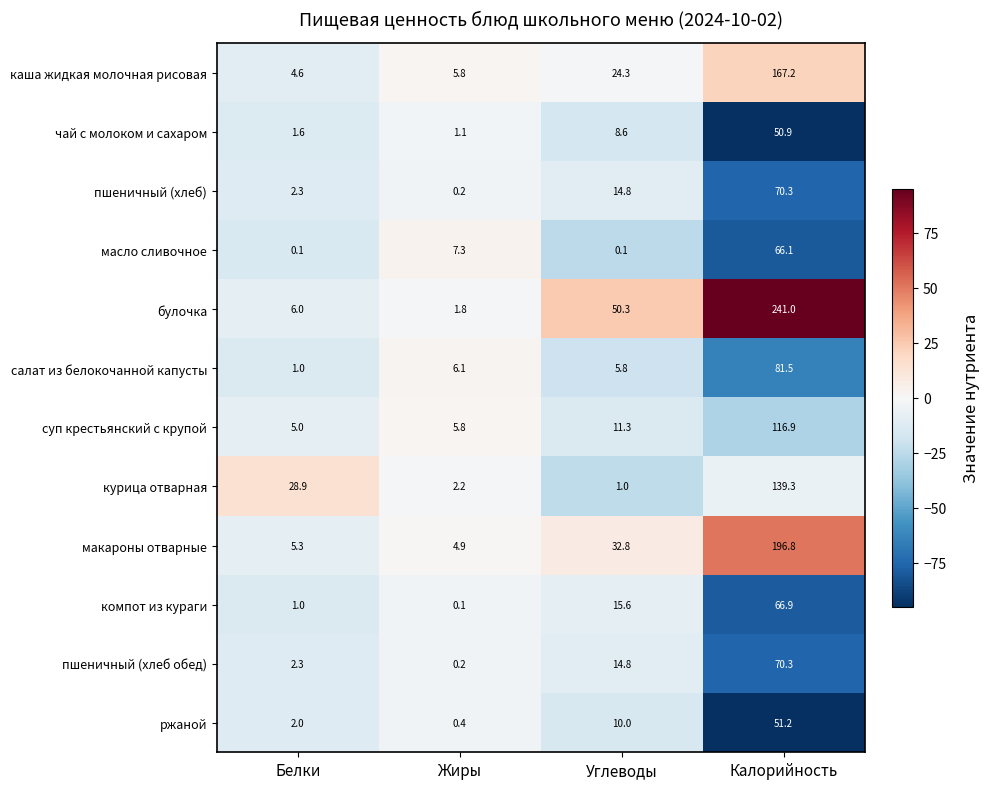

Between Белки and Углеводы, which series saw the biggest shift?

булочка